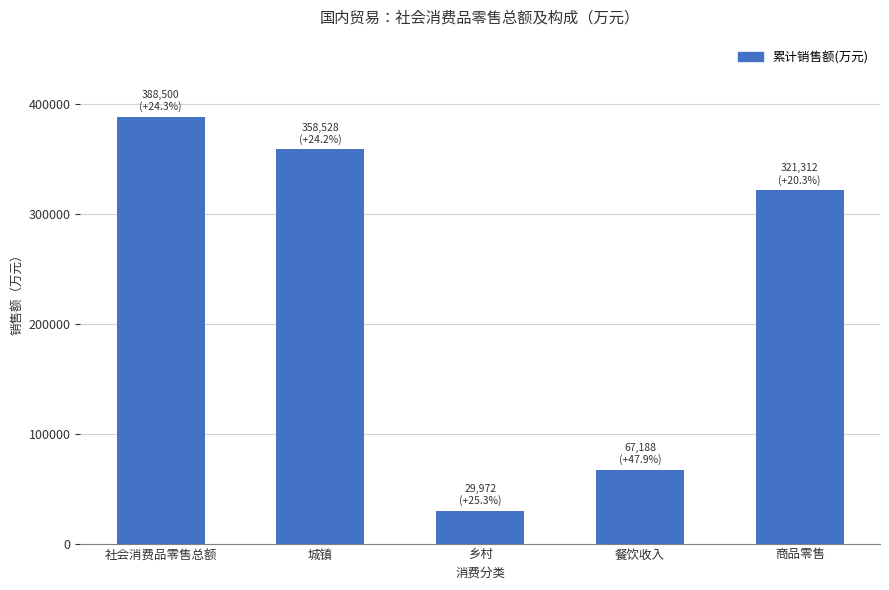

List the labels in order of value, smallest first.

乡村, 餐饮收入, 商品零售, 城镇, 社会消费品零售总额